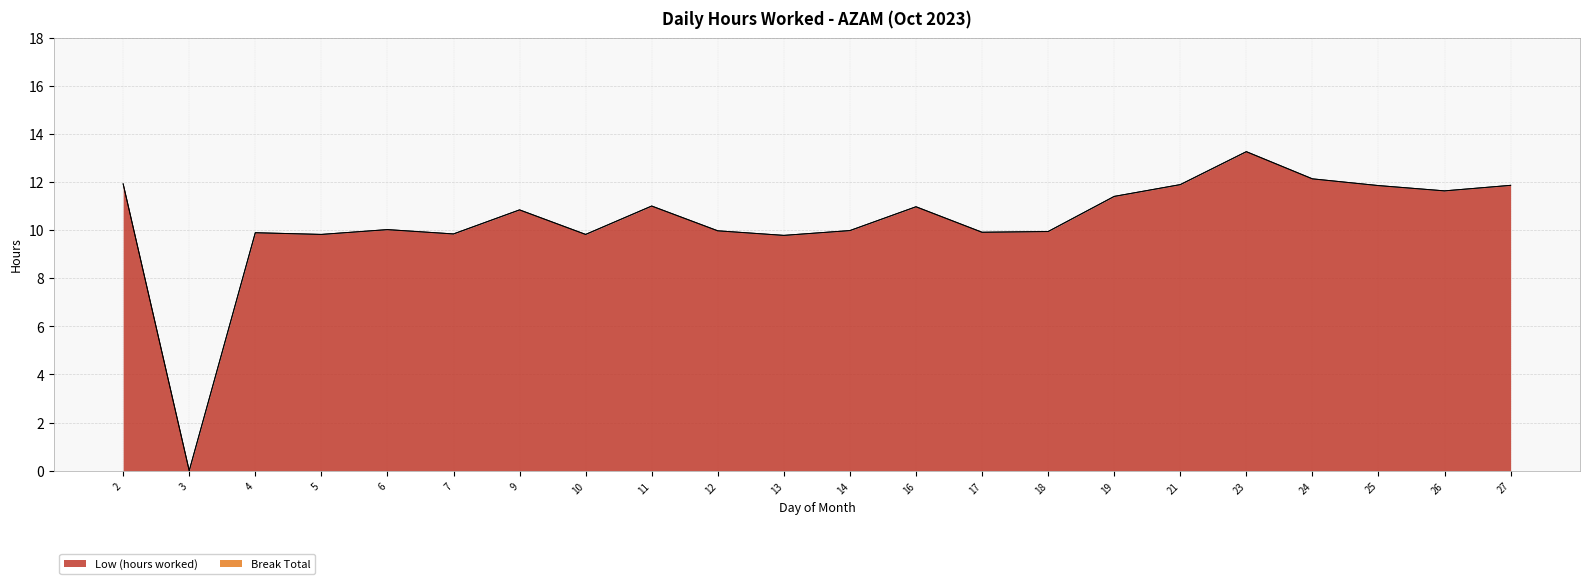

Where does the data first go above 10?

2